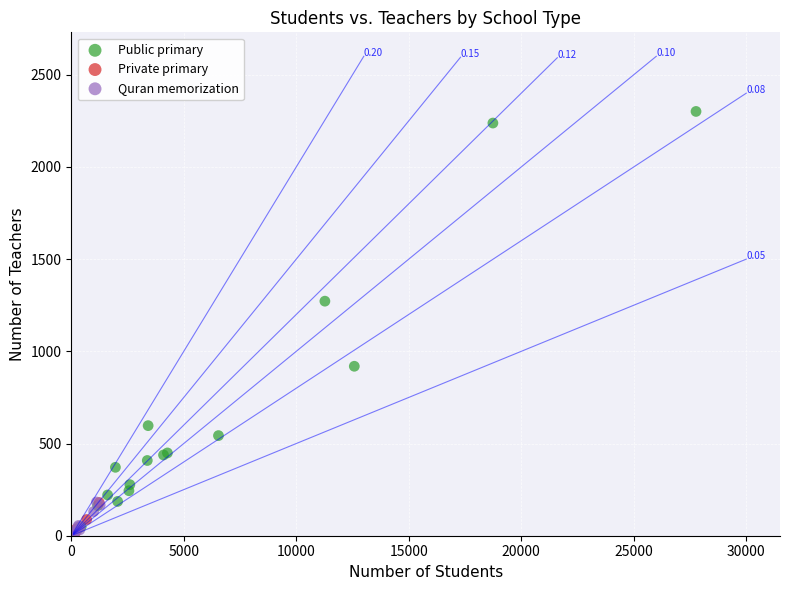

Which series contains the highest Y value?

Public primary